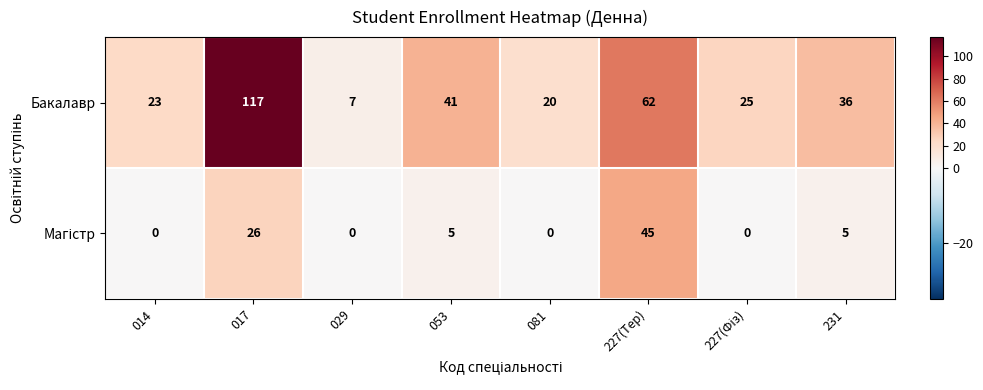

At which label is Бакалавр closest to 62?

227(Тер)